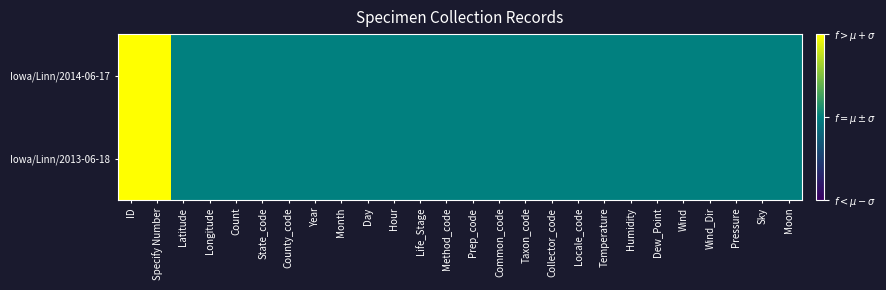

Which series changed the most between Day and Life_Stage?

Iowa/Linn/2014-06-17